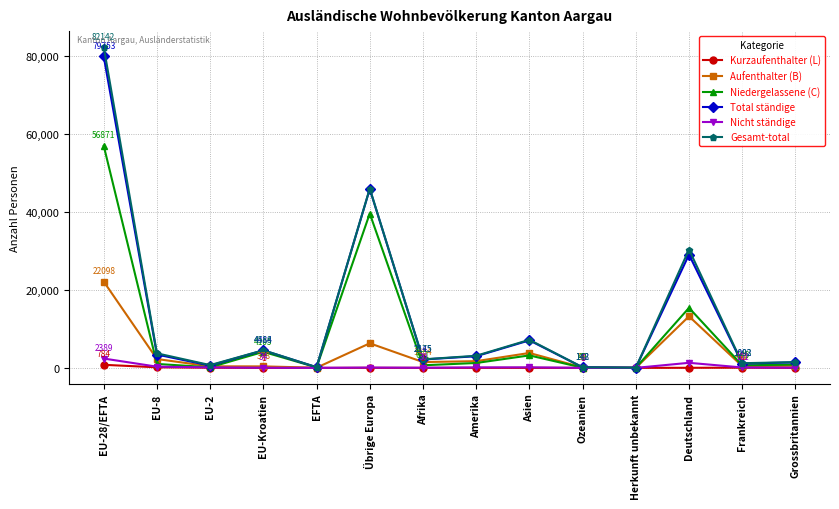

Where does the Total ständige series first go above 2981?

EU-28/EFTA